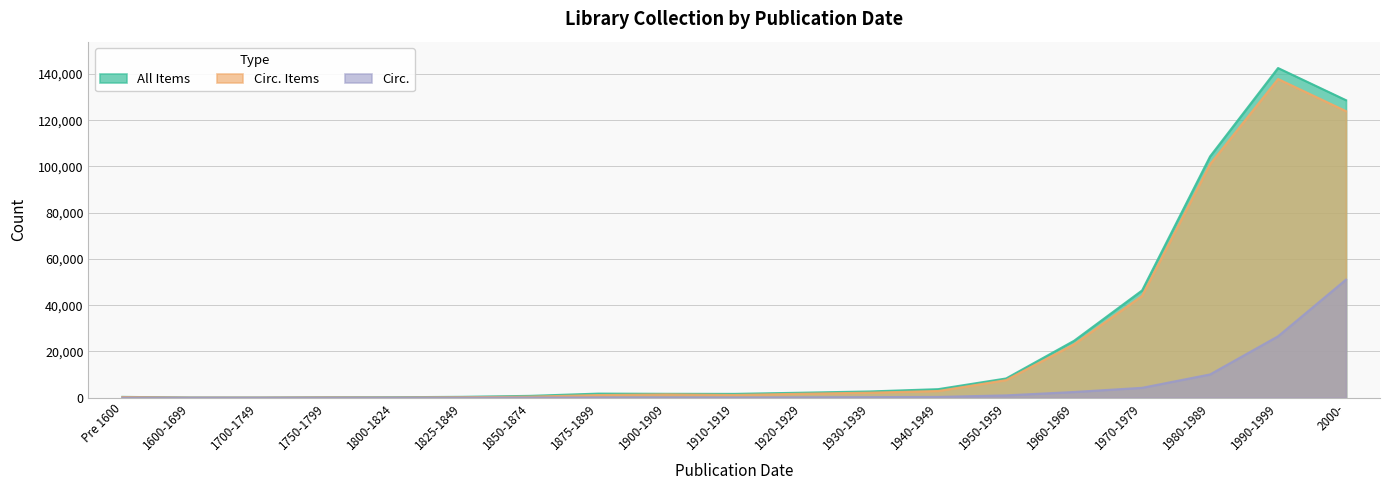

At 1825-1849, list the series in order from smallest to largest.

Circ., Circ. Items, All Items